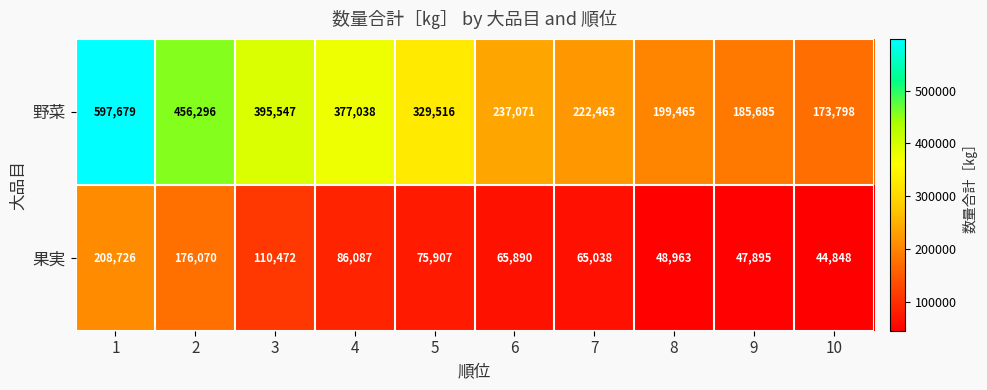

True or false: 野菜 has a value of 113345 at 6.

False